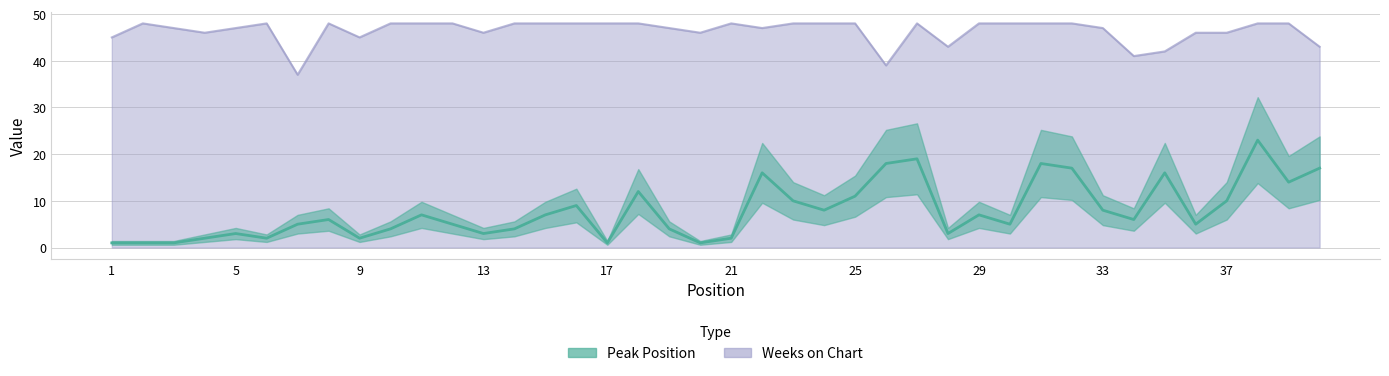

How many series are shown in this chart?

2